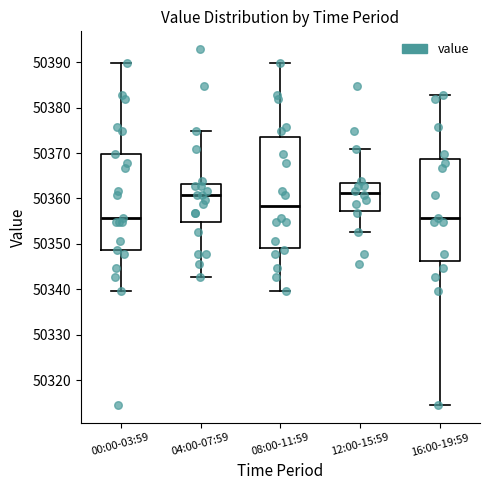

Reading left to right, transcribe this box plot: for each box, give where its median line is, the range the box spans, and where its two whiskers end, as read against the y-axis. The values are not printed on the chart, so give them approximately, as read against the axis.

00:00-03:59: median 50356, box 50349 to 50370, whiskers 50340 to 50390
04:00-07:59: median 50361, box 50355 to 50363, whiskers 50343 to 50375
08:00-11:59: median 50358, box 50349 to 50374, whiskers 50340 to 50390
12:00-15:59: median 50361, box 50357 to 50364, whiskers 50353 to 50371
16:00-19:59: median 50356, box 50346 to 50369, whiskers 50315 to 50383